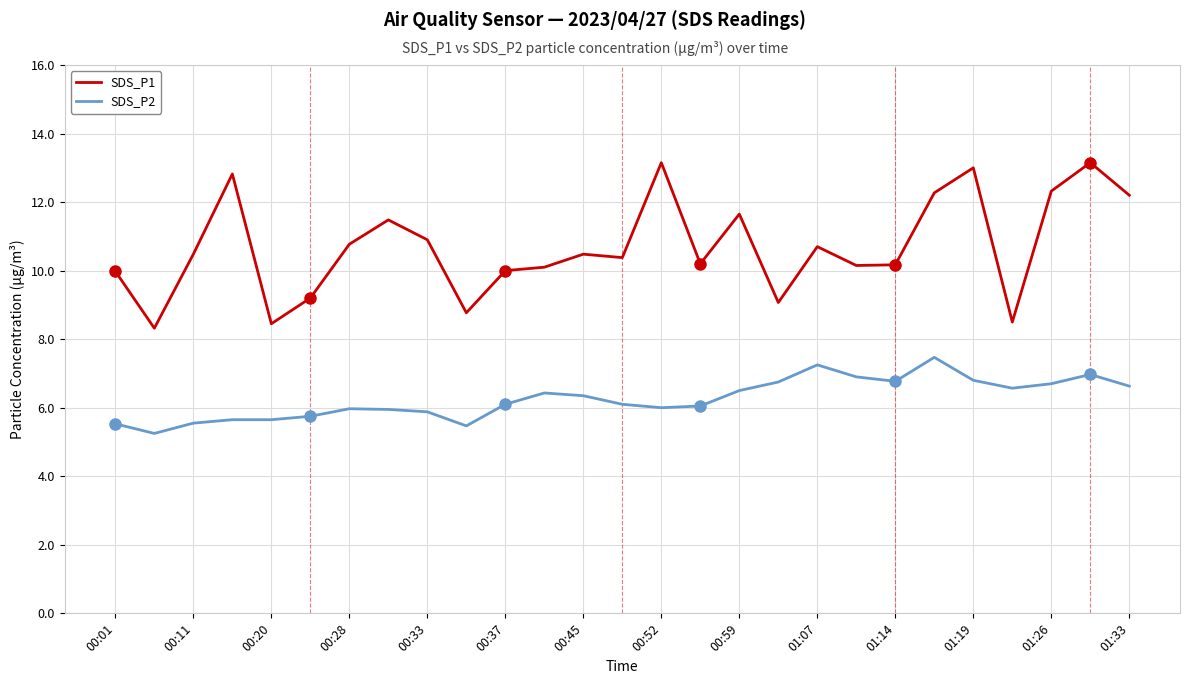

List the series in order of their overall mean, highest first.

SDS_P1, SDS_P2